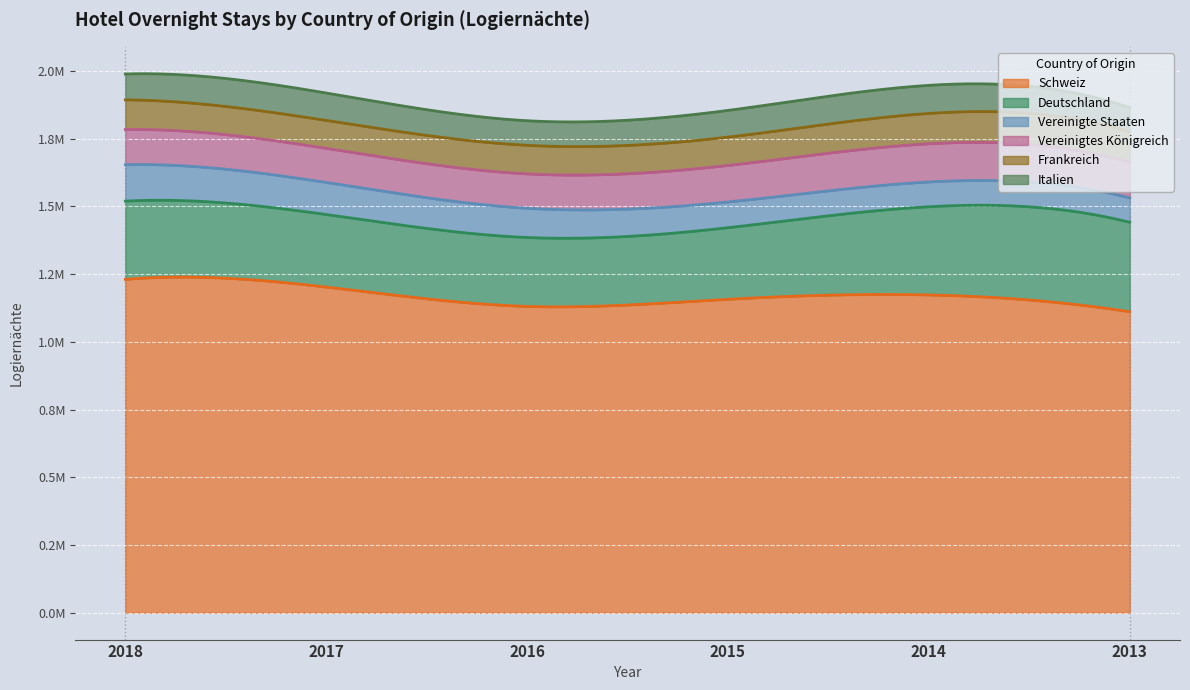

What are all the series names shown in the legend?

Schweiz, Deutschland, Vereinigte Staaten, Vereinigtes Königreich, Frankreich, Italien